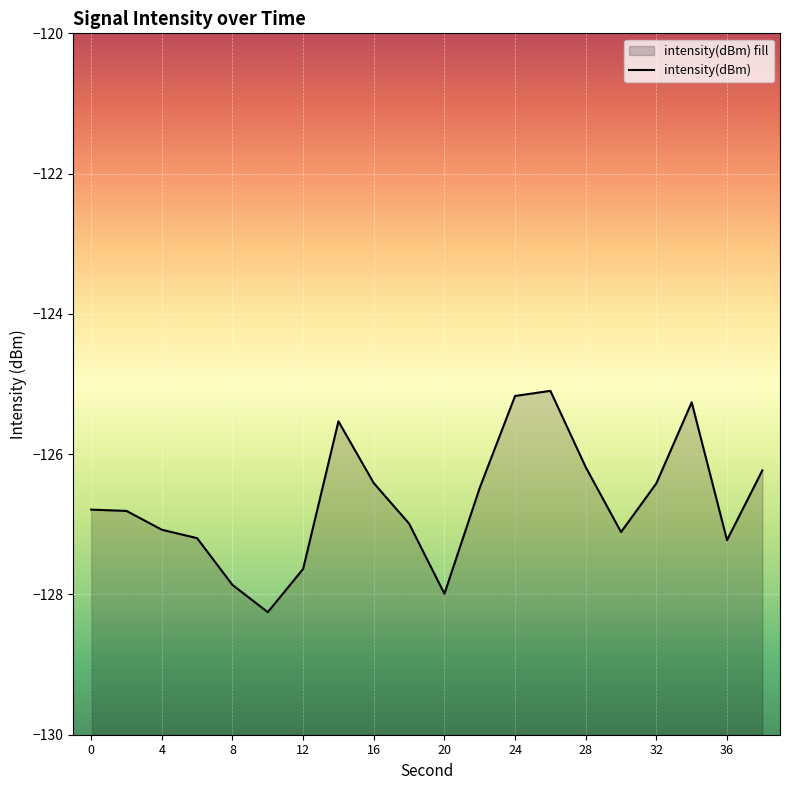

Reading left to right, list all the values displayed in this chart.

-126.8	-126.8	-127.1	-127.2	-127.9	-128.3	-127.6	-125.5	-126.4	-127.0	-128.0	-126.5	-125.2	-125.1	-126.2	-127.1	-126.4	-125.3	-127.2	-126.2